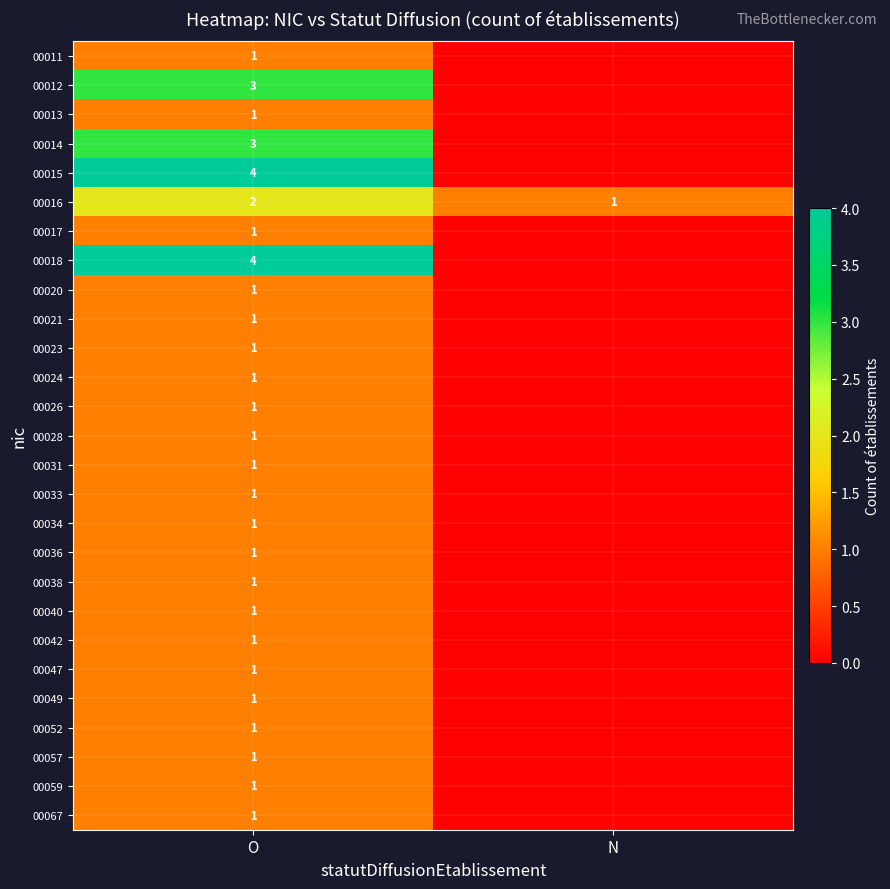

The 00021 series shows 2 at O. True or false?

False